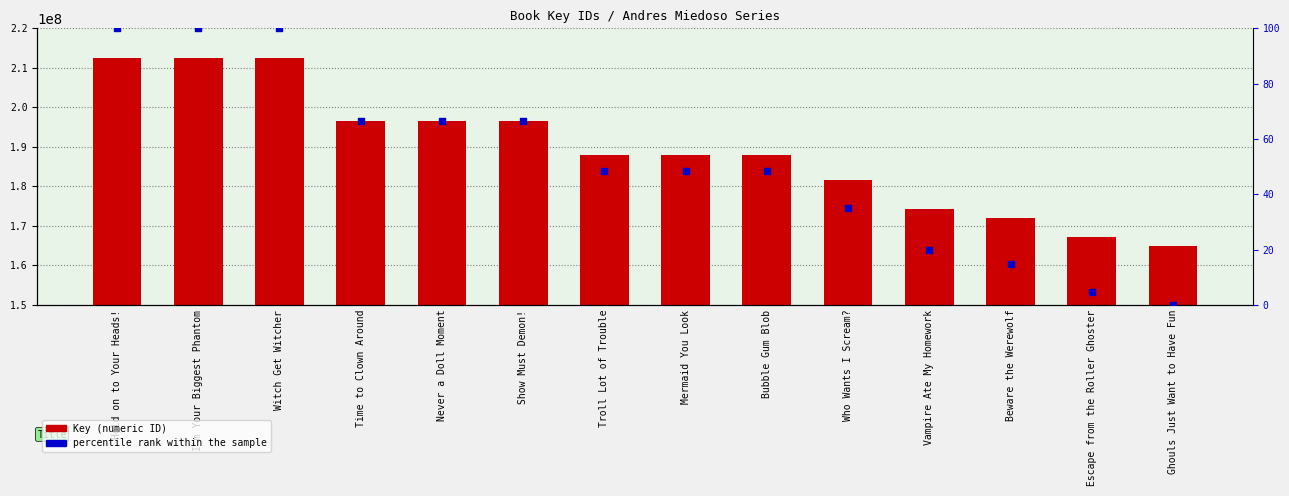

Which series reaches the maximum Y coordinate?

Key (numeric ID)